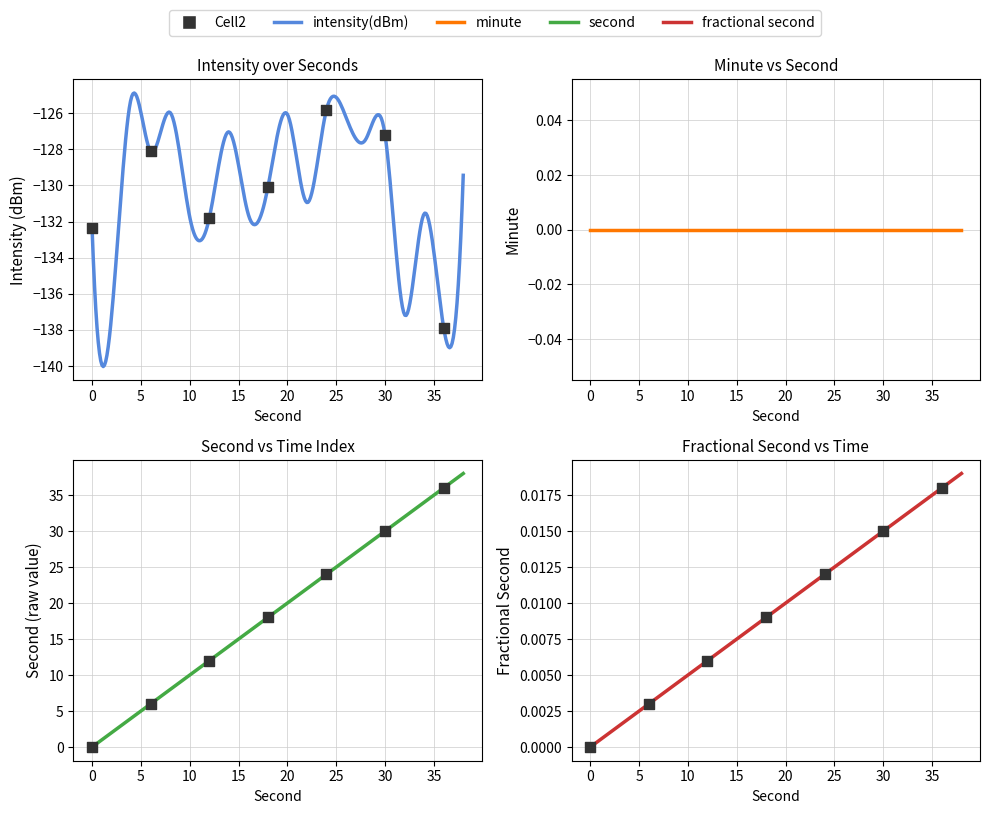

Which series reaches the minimum Y coordinate?

intensity(dBm)